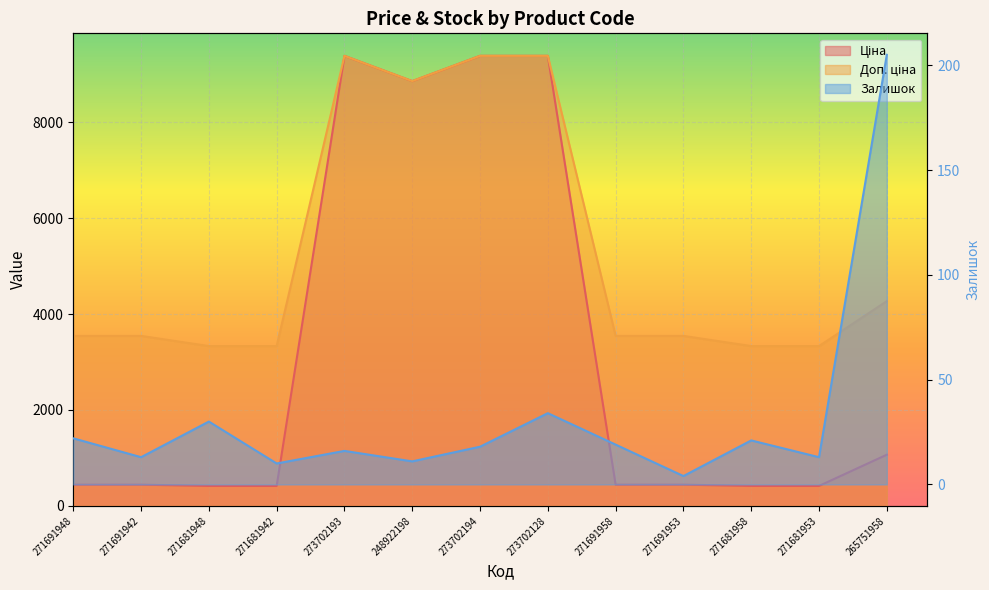

List the series in order of their overall mean, highest first.

Доп. ціна, Ціна, Залишок